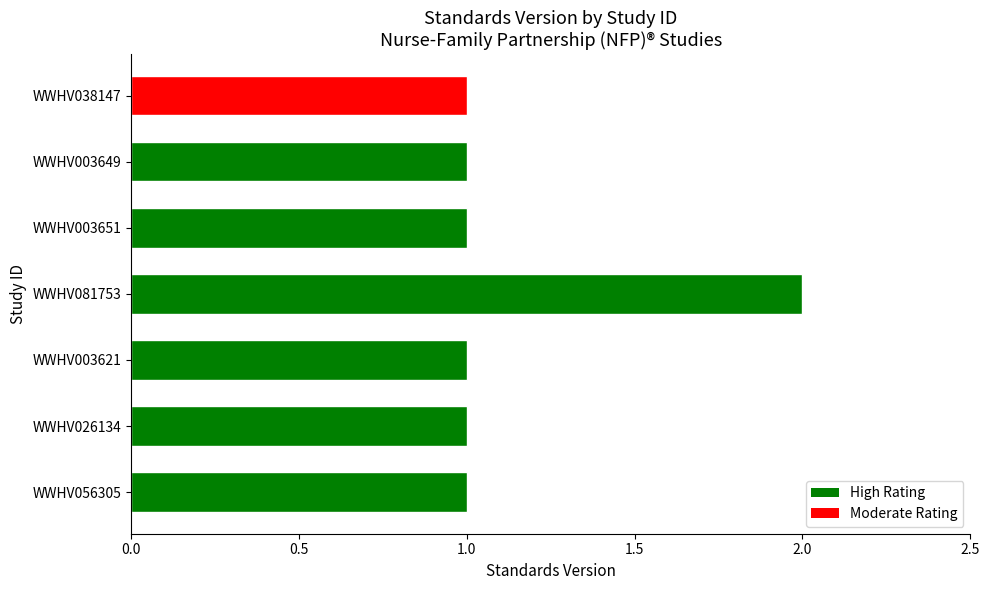

Reading top to bottom, extract all data points from this chart.

WWHV038147=1	WWHV003649=1	WWHV003651=1	WWHV081753=2	WWHV003621=1	WWHV026134=1	WWHV056305=1